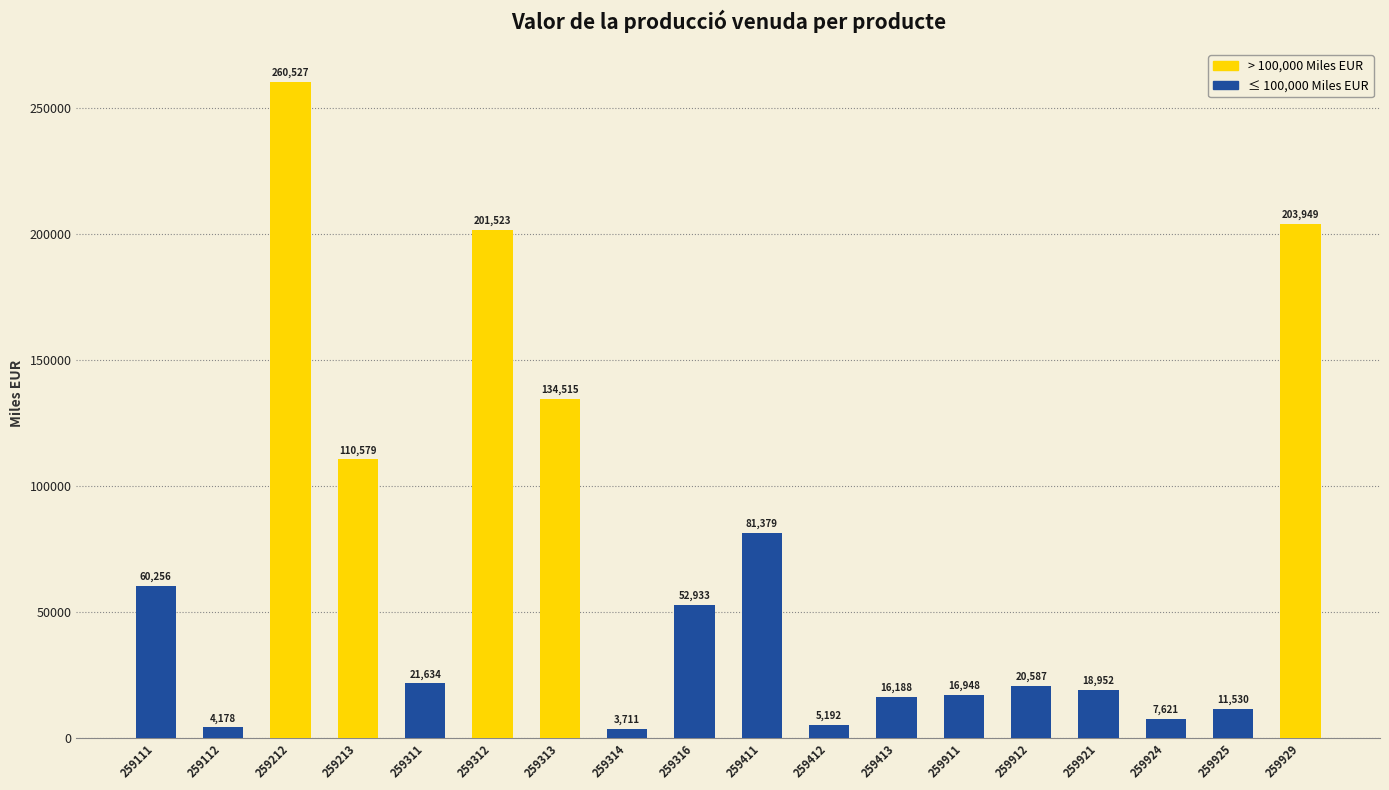

How many data points are less than 21634?

9